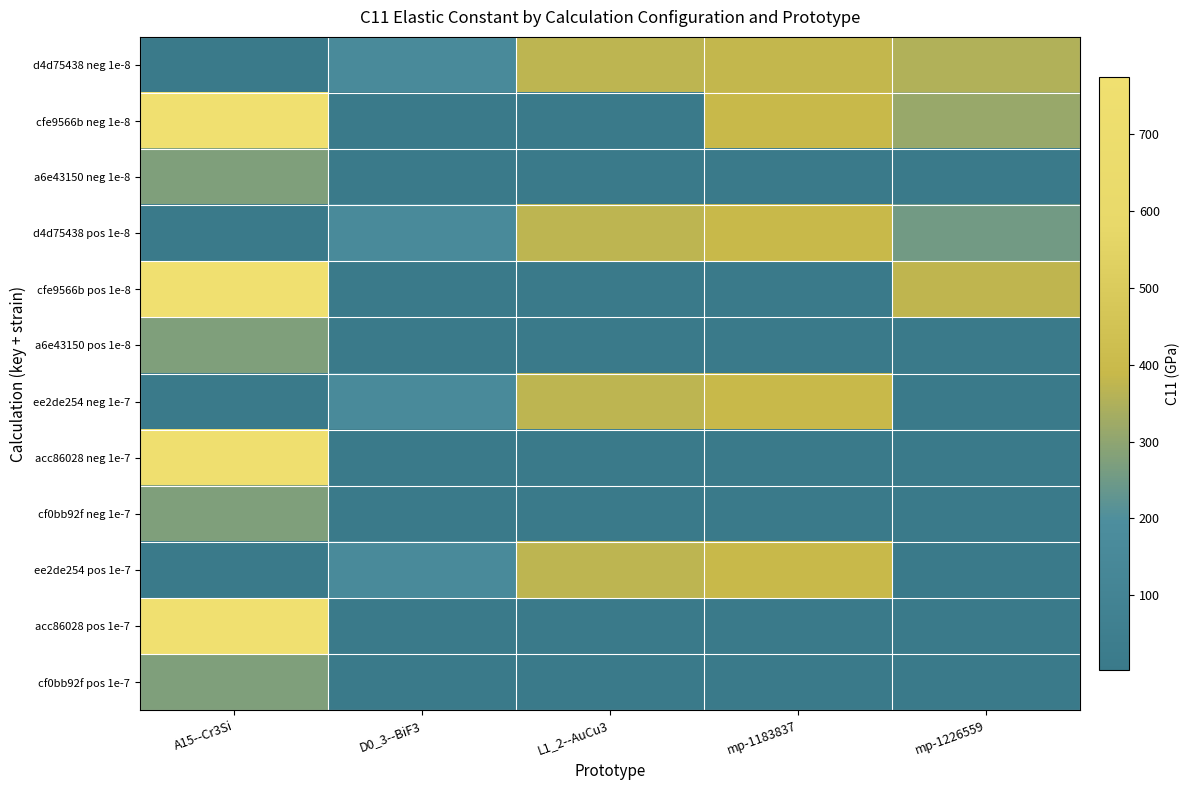

What is the smallest value displayed?

2.3